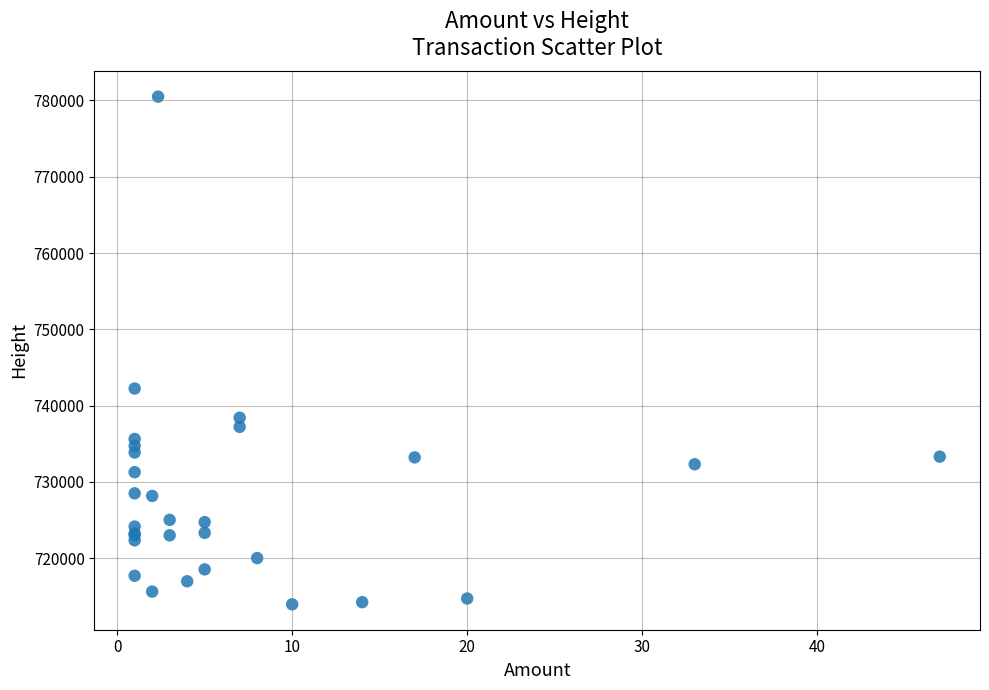

What Y value in the scatter plot is closest to 747219?

742230